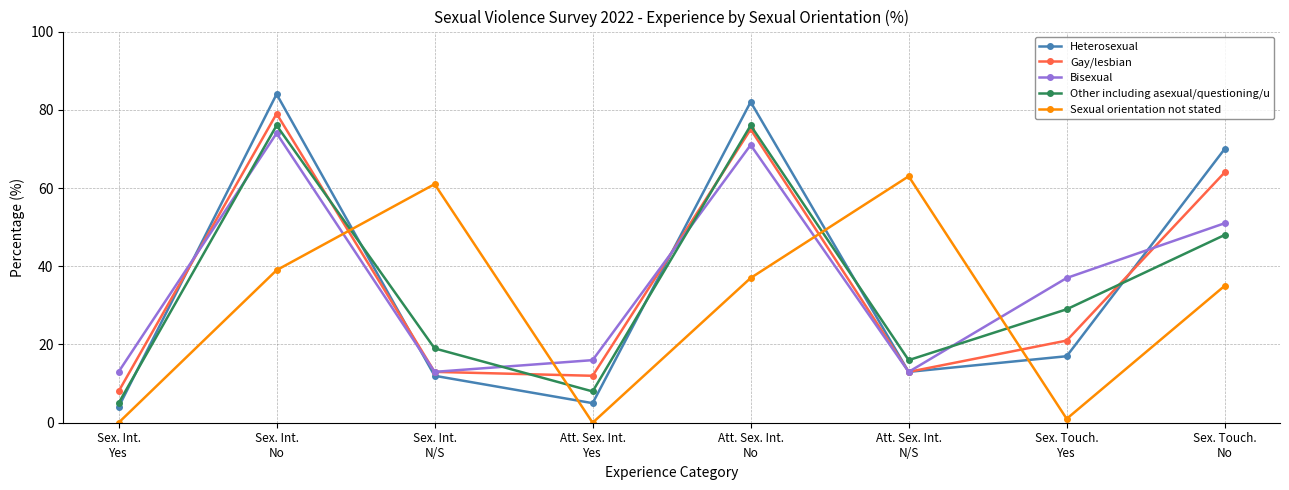

Reading left to right, what are all the values shown in this chart?

Heterosexual: Sex. Int.
Yes=4	Sex. Int.
No=84	Sex. Int.
N/S=12	Att. Sex. Int.
Yes=5	Att. Sex. Int.
No=82	Att. Sex. Int.
N/S=13	Sex. Touch.
Yes=17	Sex. Touch.
No=70
Gay/lesbian: Sex. Int.
Yes=8	Sex. Int.
No=79	Sex. Int.
N/S=13	Att. Sex. Int.
Yes=12	Att. Sex. Int.
No=75	Att. Sex. Int.
N/S=13	Sex. Touch.
Yes=21	Sex. Touch.
No=64
Bisexual: Sex. Int.
Yes=13	Sex. Int.
No=74	Sex. Int.
N/S=13	Att. Sex. Int.
Yes=16	Att. Sex. Int.
No=71	Att. Sex. Int.
N/S=13	Sex. Touch.
Yes=37	Sex. Touch.
No=51
Other including asexual/questioning/u: Sex. Int.
Yes=5	Sex. Int.
No=76	Sex. Int.
N/S=19	Att. Sex. Int.
Yes=8	Att. Sex. Int.
No=76	Att. Sex. Int.
N/S=16	Sex. Touch.
Yes=29	Sex. Touch.
No=48
Sexual orientation not stated: Sex. Int.
Yes=0	Sex. Int.
No=39	Sex. Int.
N/S=61	Att. Sex. Int.
Yes=0	Att. Sex. Int.
No=37	Att. Sex. Int.
N/S=63	Sex. Touch.
Yes=1	Sex. Touch.
No=35